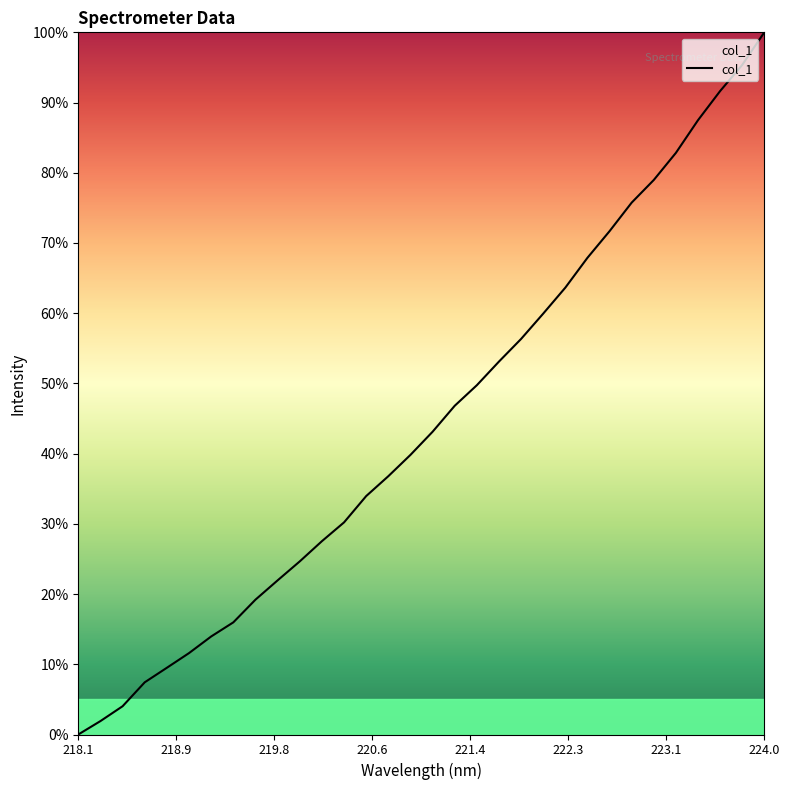

What is the greatest value displayed?

100.0